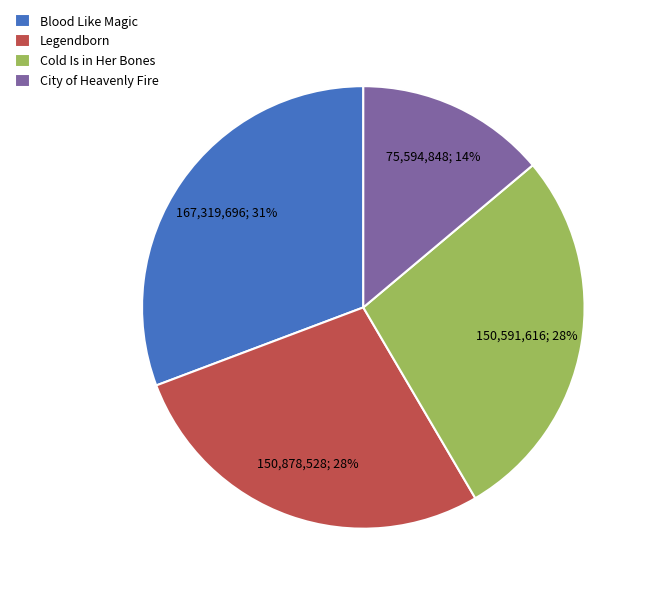

Approximately how many times larger is the value at Blood Like Magic compared to City of Heavenly Fire?

2.2